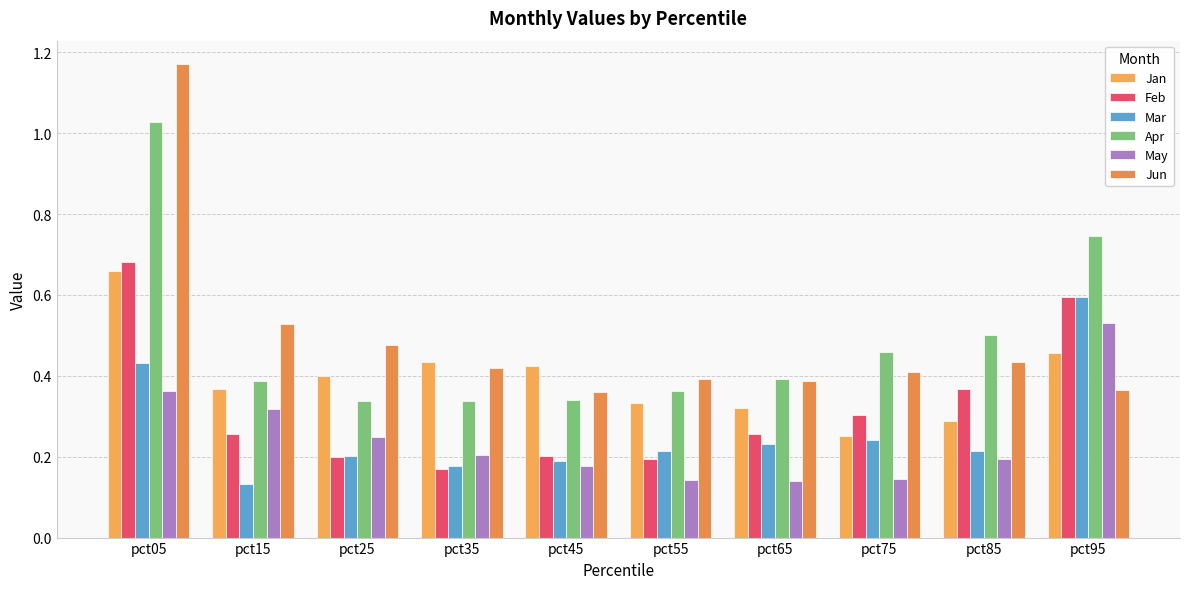

What are all the series names shown in the legend?

Jan, Feb, Mar, Apr, May, Jun